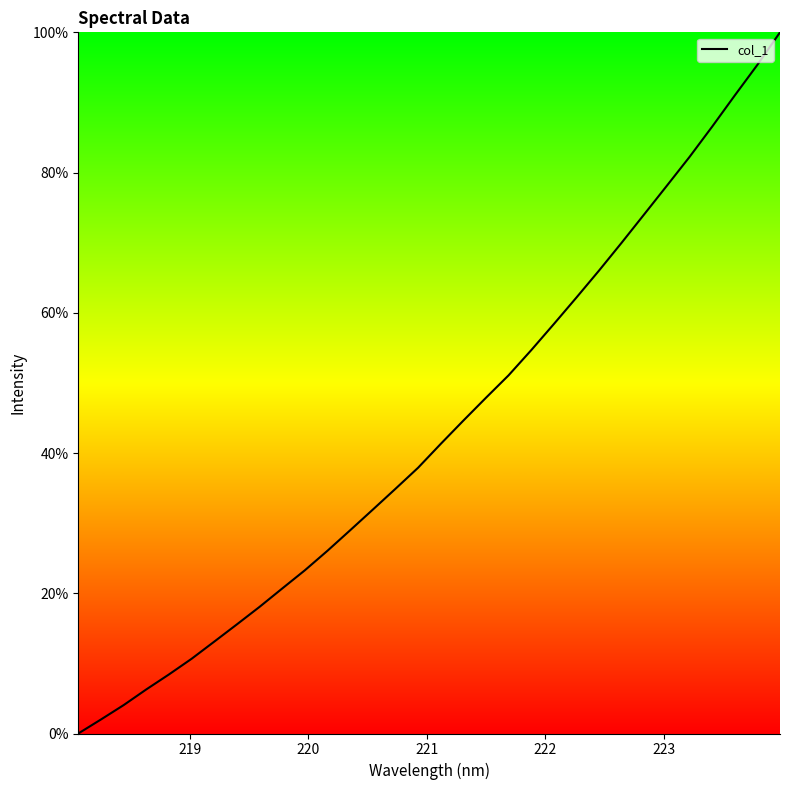

True or false: the data has more than 1 interior local peaks.

False